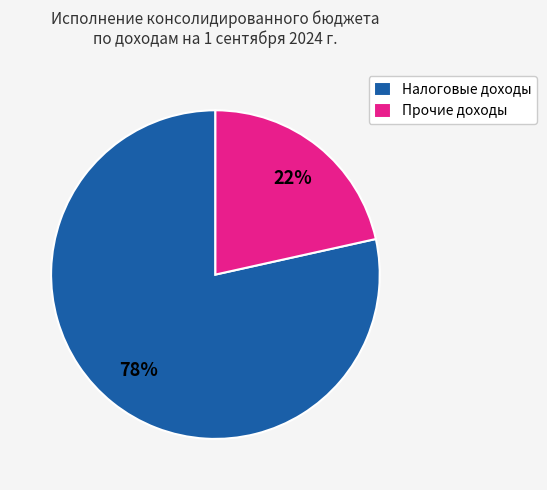

To the nearest percent, what is the combined percentage of Налоговые доходы and Прочие доходы?

100%